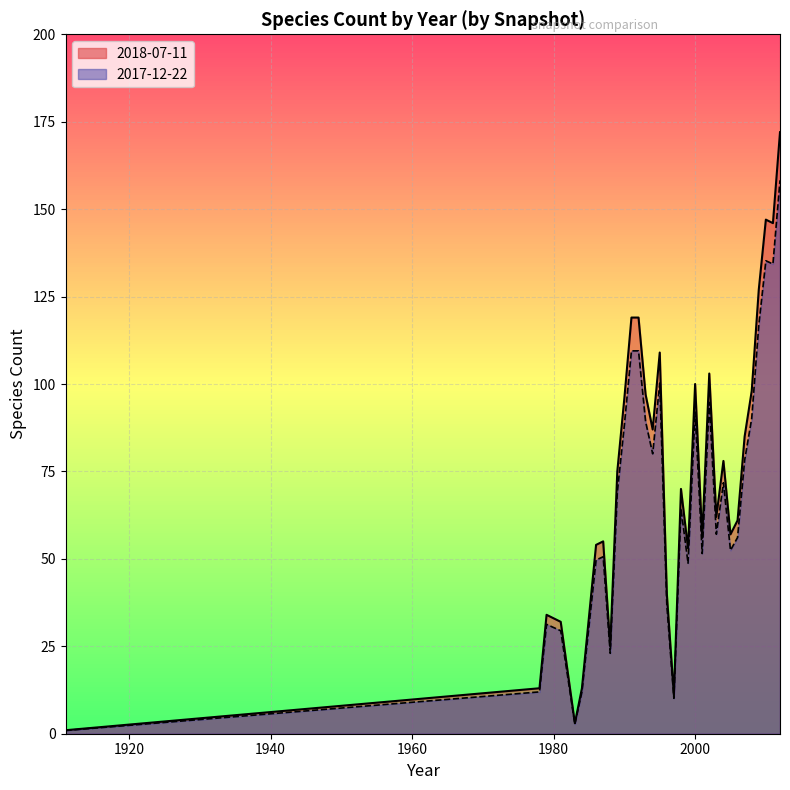

Is it true that 2018-07-11 equals 38.9 at 2000?

False